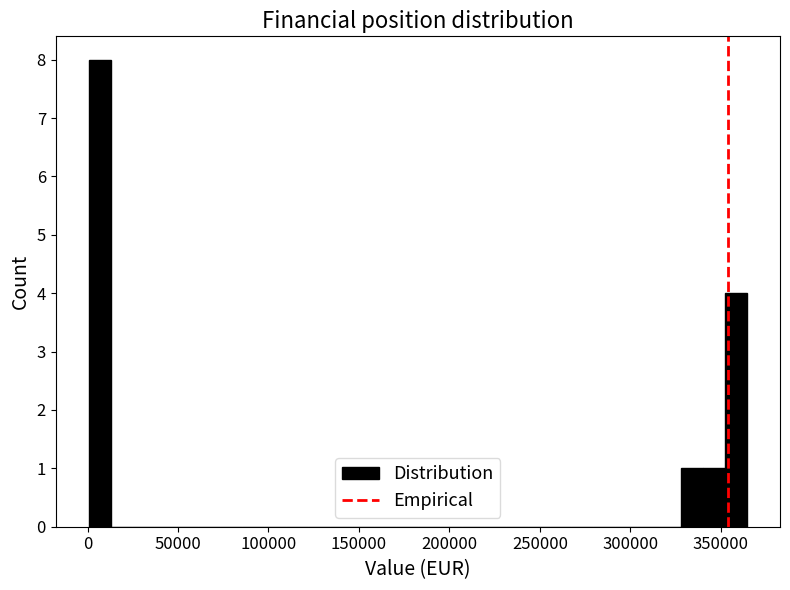

Around what value on the x-axis is the tallest bar? Give the approximate position of its centre, as read against the axis.

5000